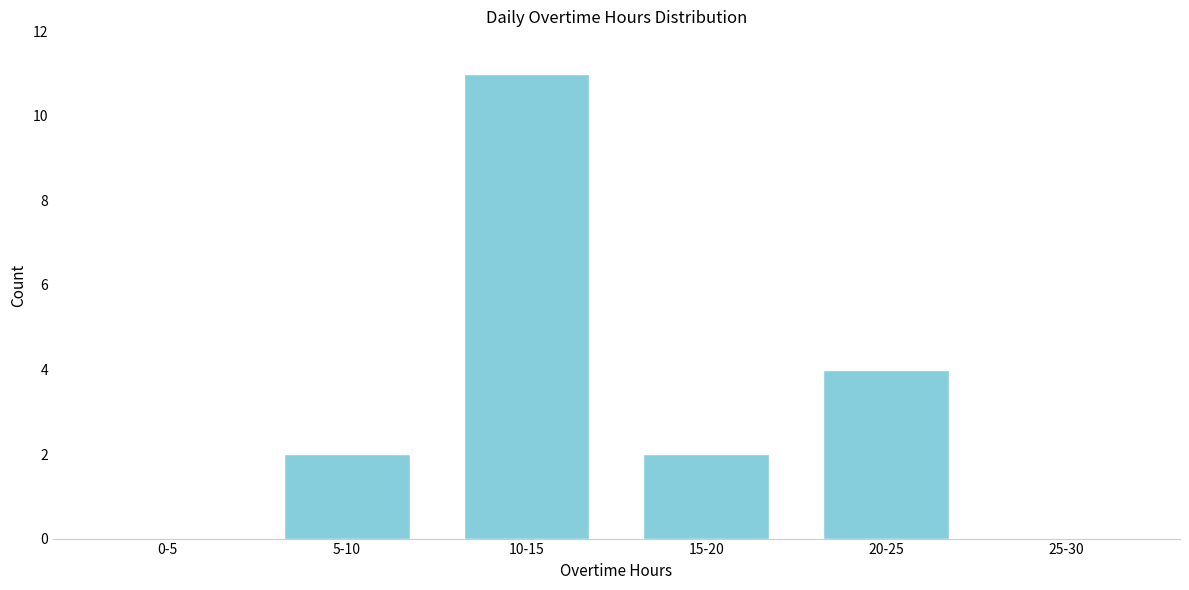

Reading left to right, transcribe all the data shown in this chart.

0-5=0	5-10=2	10-15=11	15-20=2	20-25=4	25-30=0